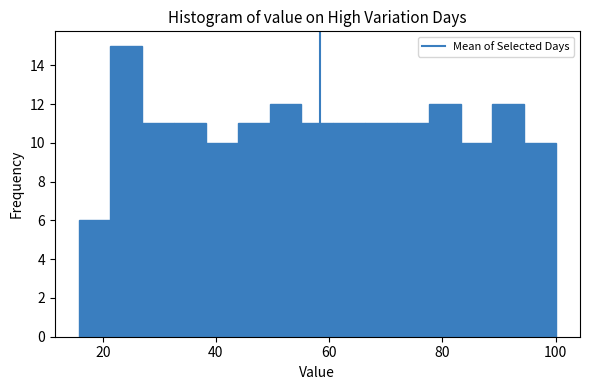

Read against the x-axis, roughly where is the centre of the tallest bar?

24